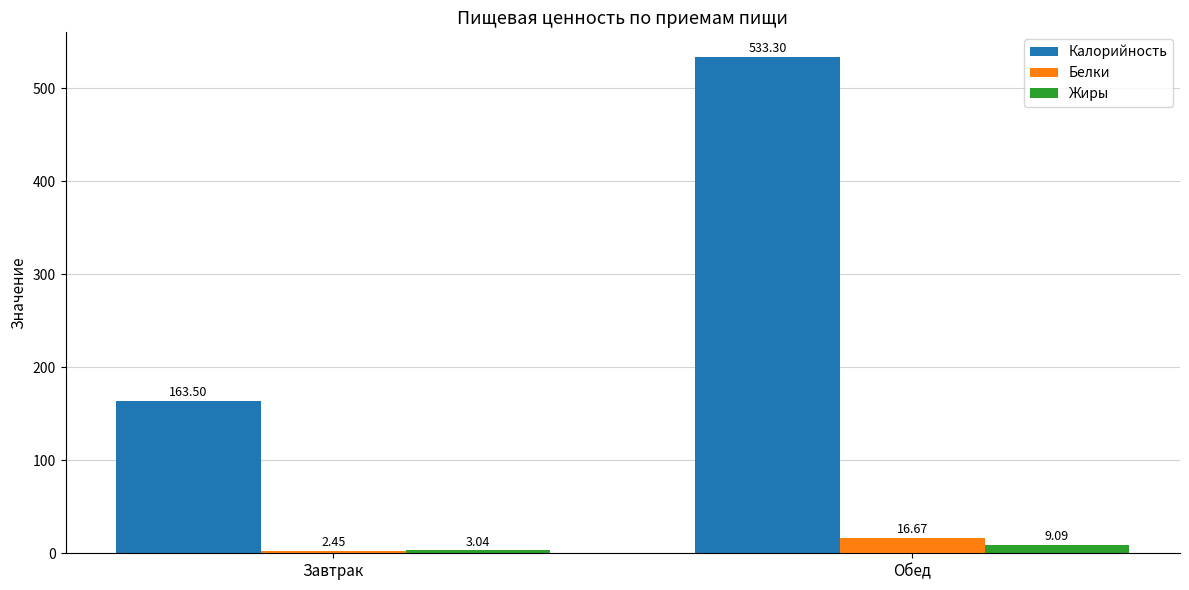

What position from the right is Завтрак?

2